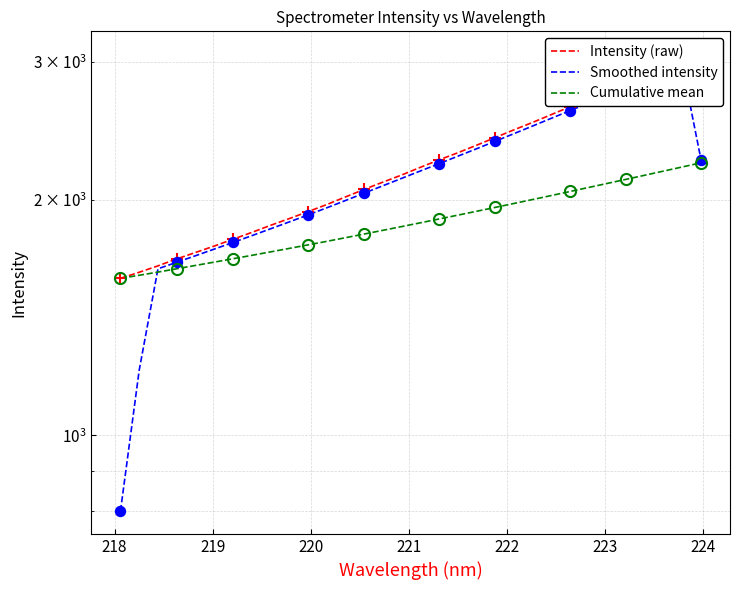

What is the difference between the maximum and minimum values in the Cumulative mean series?

641.9